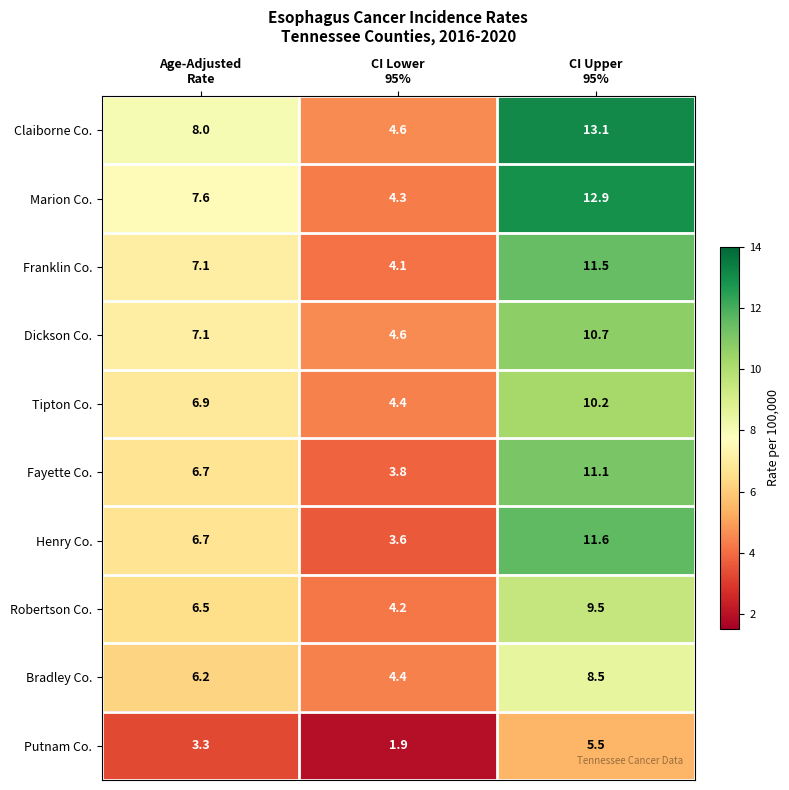

Reading right to left, list all the values displayed in this chart.

Claiborne Co.: 13.1	4.6	8.0
Marion Co.: 12.9	4.3	7.6
Franklin Co.: 11.5	4.1	7.1
Dickson Co.: 10.7	4.6	7.1
Tipton Co.: 10.2	4.4	6.9
Fayette Co.: 11.1	3.8	6.7
Henry Co.: 11.6	3.6	6.7
Robertson Co.: 9.5	4.2	6.5
Bradley Co.: 8.5	4.4	6.2
Putnam Co.: 5.5	1.9	3.3